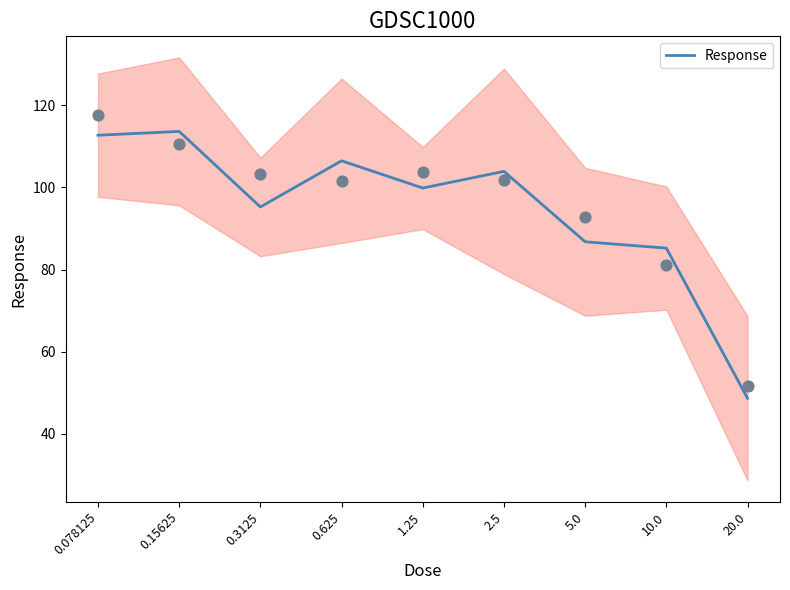

Between 10.0 and 0.3125, which is larger?

0.3125